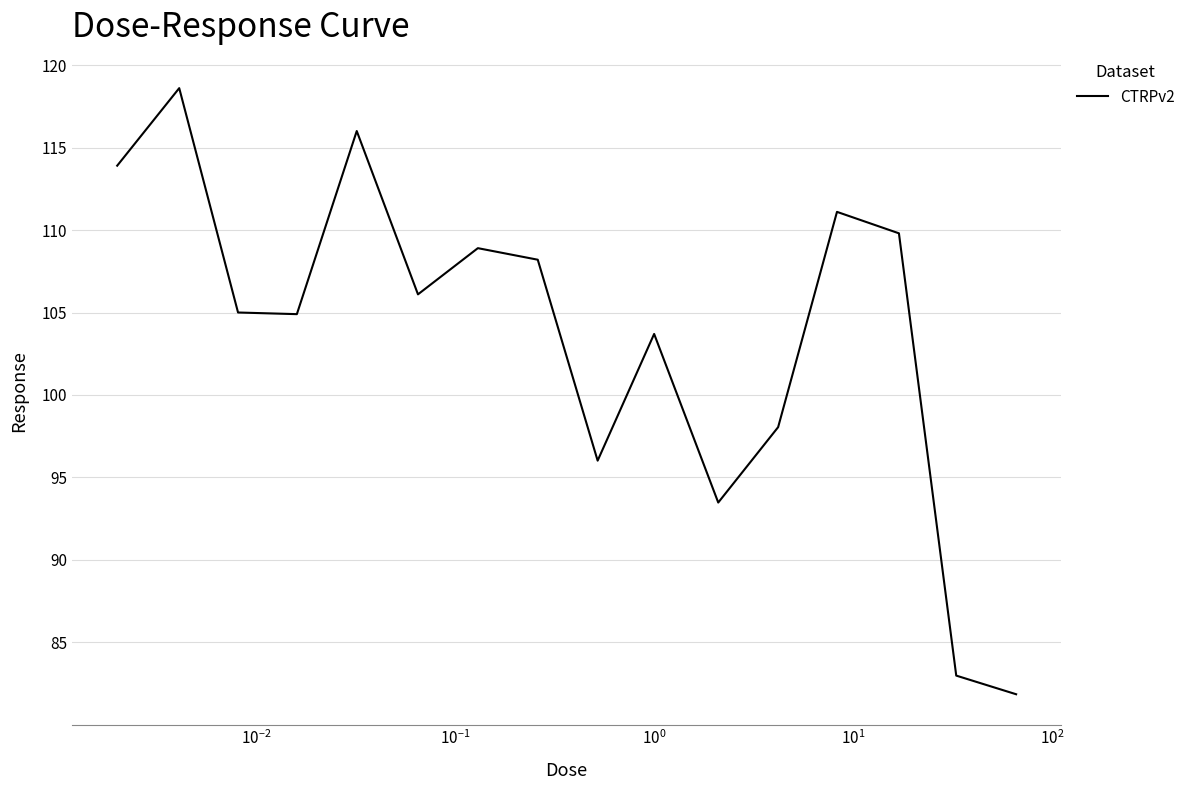

How many values are below 106?

8